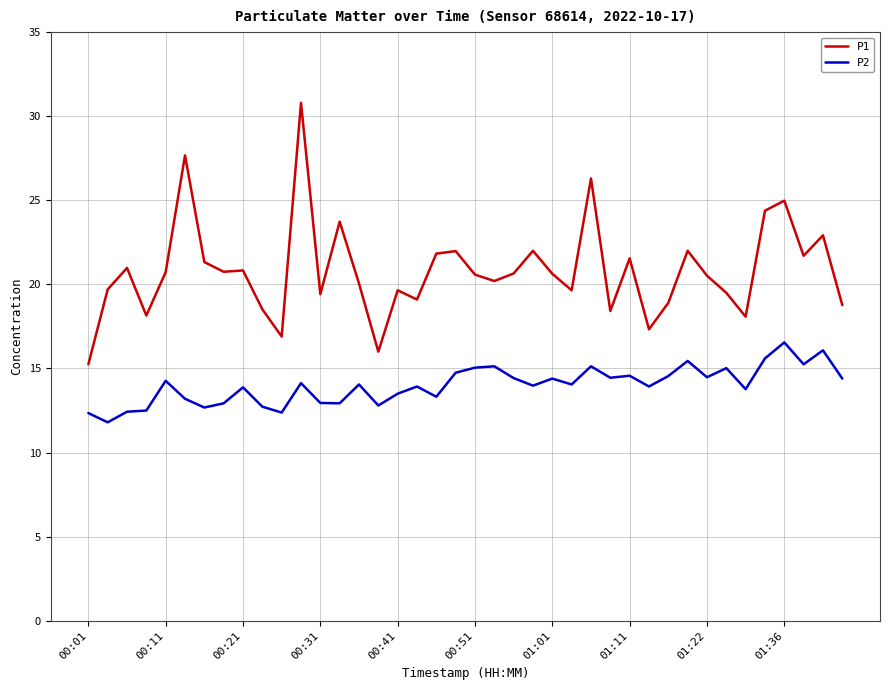

List the series in order of their overall mean, lowest first.

P2, P1